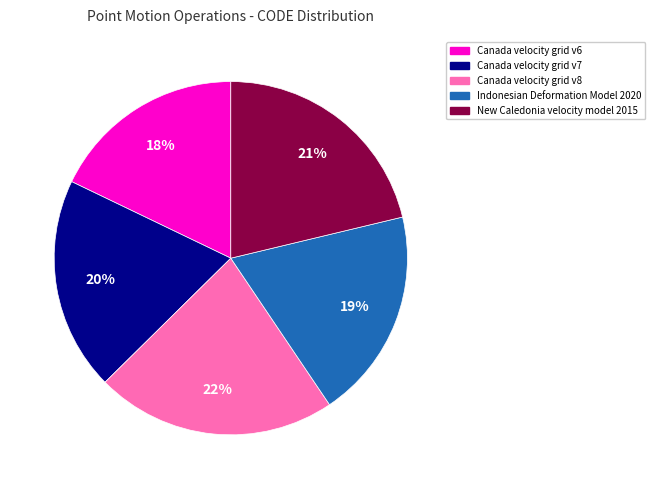

True or false: Canada velocity grid v7 accounts for 28% of the total.

False